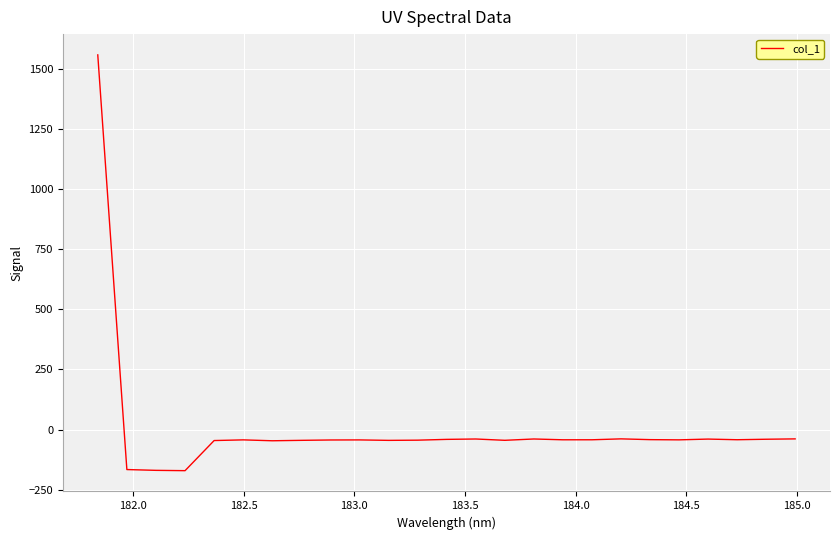

What is the maximum value shown in the chart?

1558.4